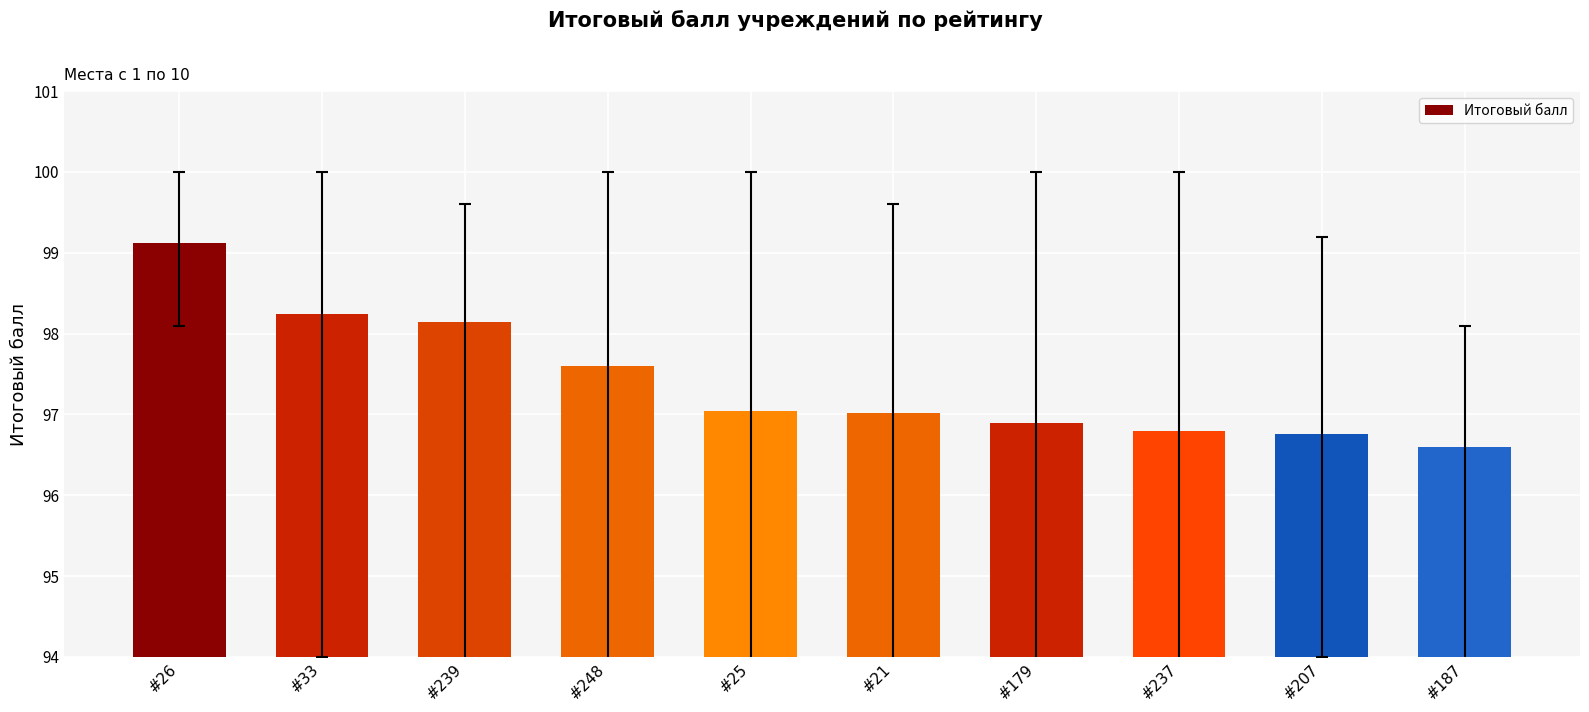

What is the change in value from #248 to #207?

-0.8